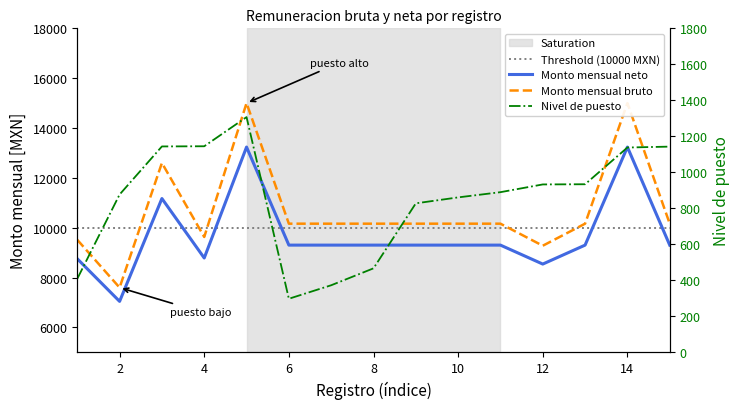

At which category does the chart reach its peak across all series?

5